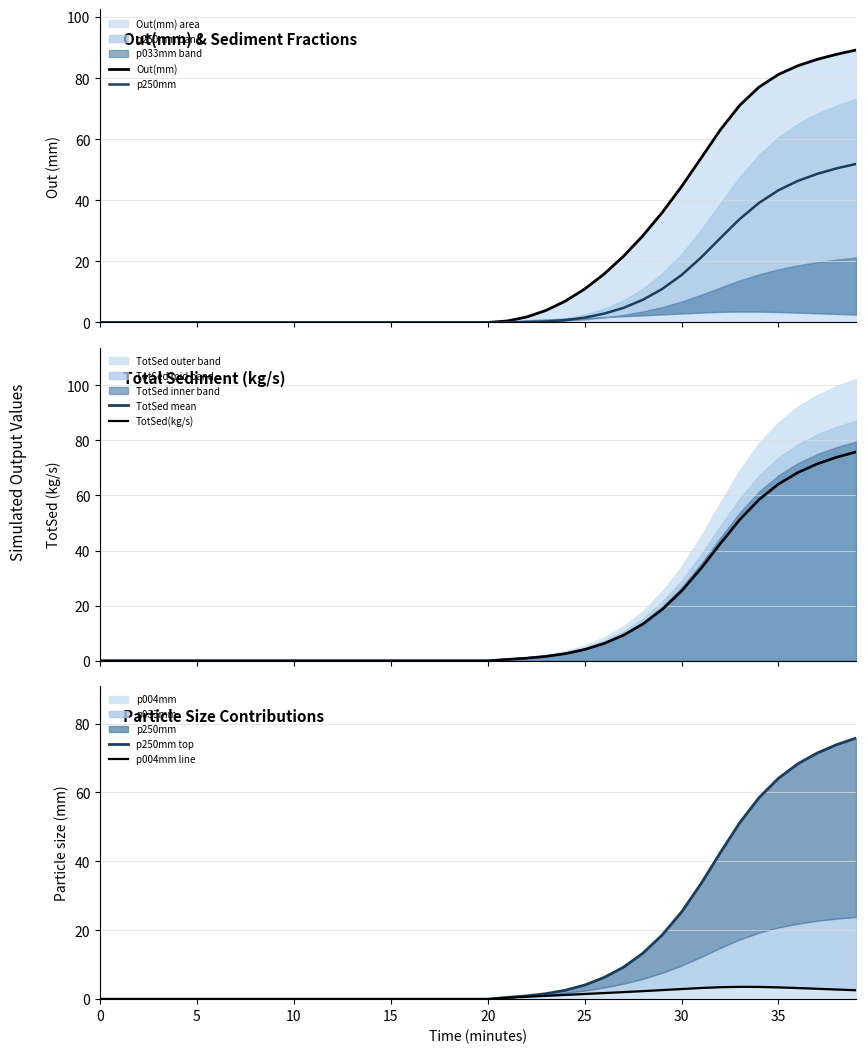

What is the average value of the p004mm line series?

1.1